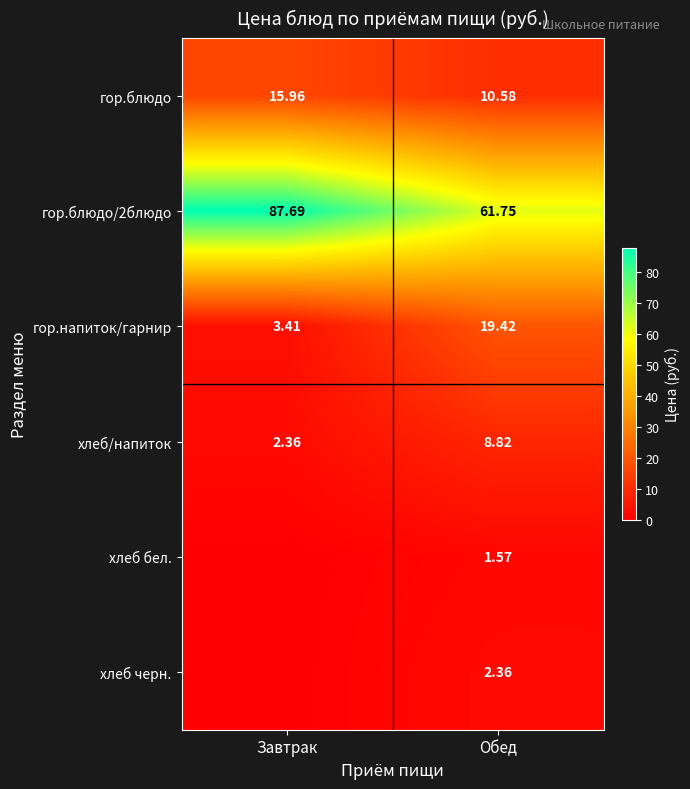

Is the value of хлеб/напиток at Завтрак greater than the value of гор.блюдо at Обед?

No